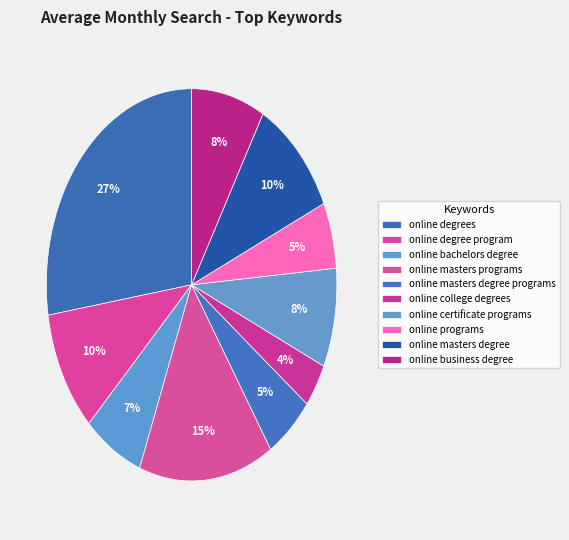

Is it true that online programs is 1% of the pie?

False